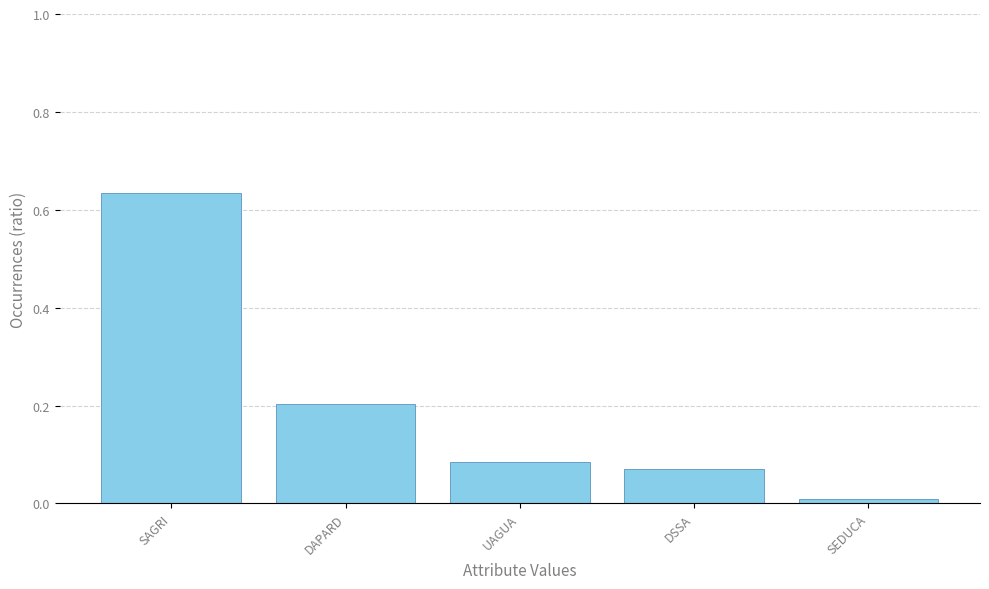

What is the label of the 3rd bar from the left?

UAGUA